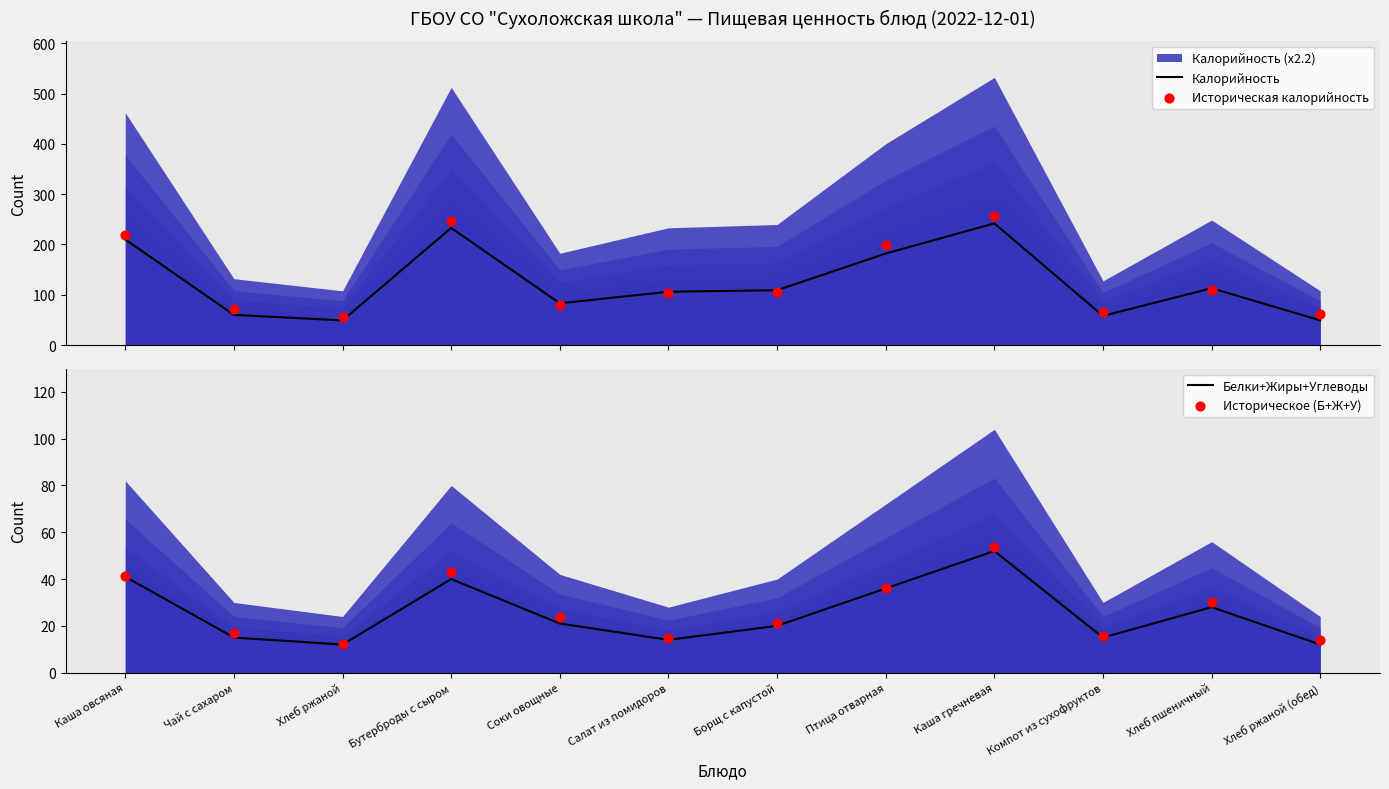

At which category is the sum across all series the highest?

Каша гречневая